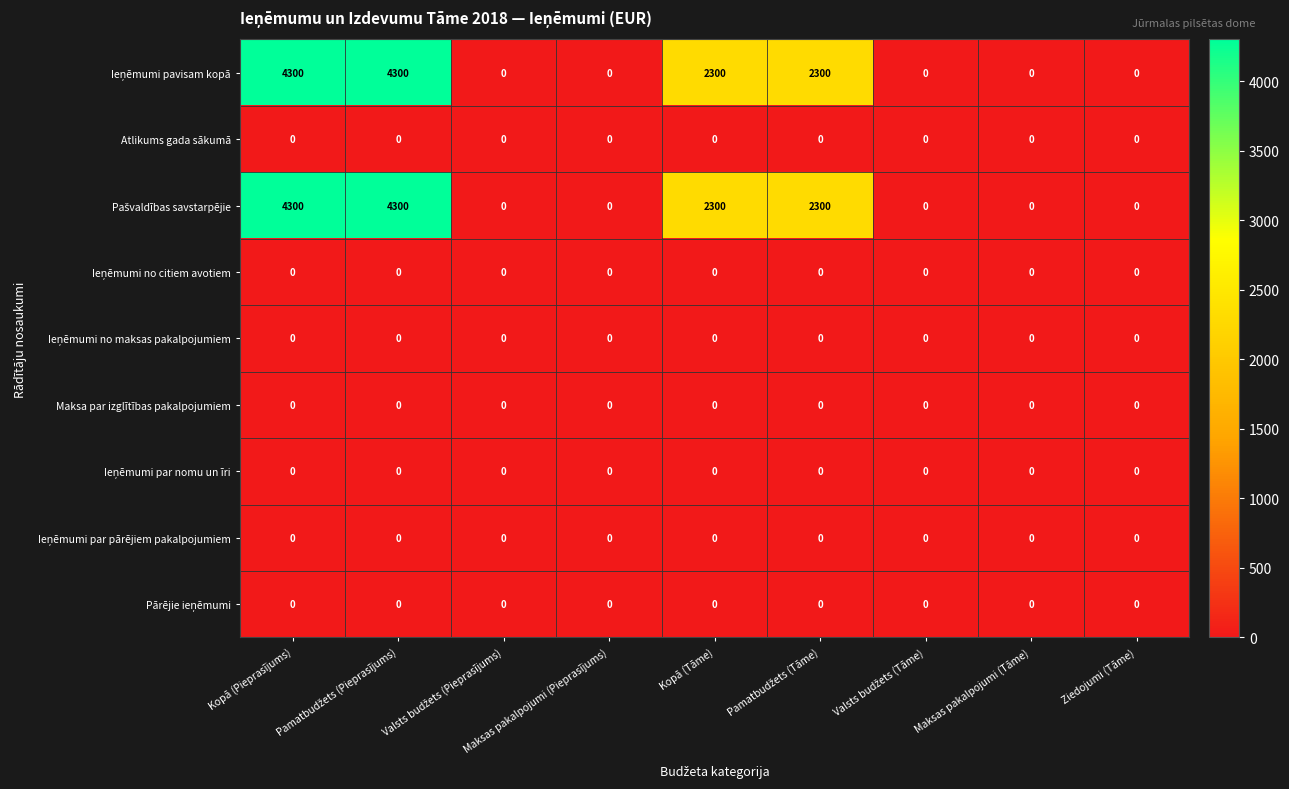

The Maksa par izglītības pakalpojumiem series shows 0 at Maksas pakalpojumi (Tāme). True or false?

True